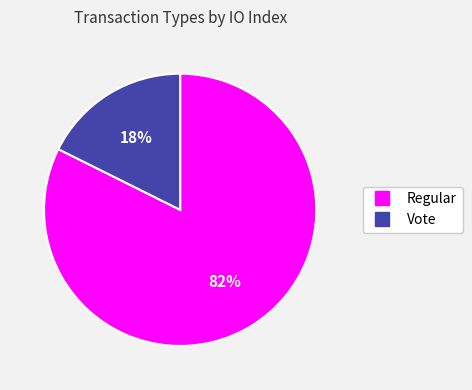

True or false: Vote accounts for 4% of the total.

False